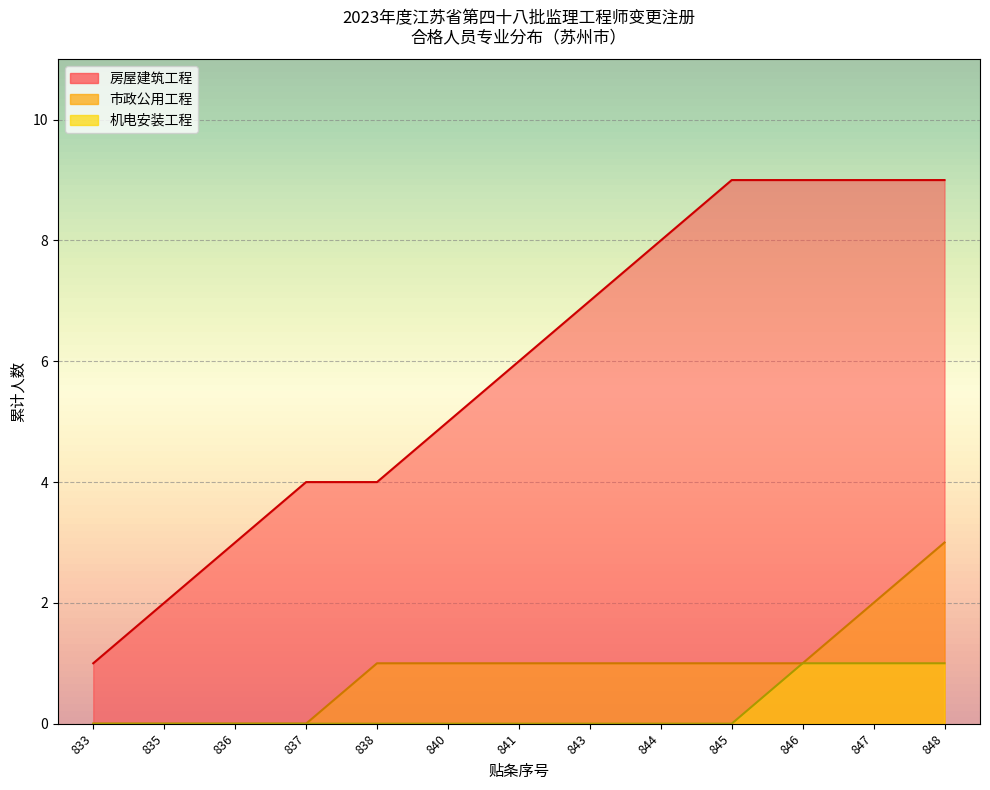

Is the value of 市政公用工程 at 840 greater than the value of 机电安装工程 at 838?

Yes